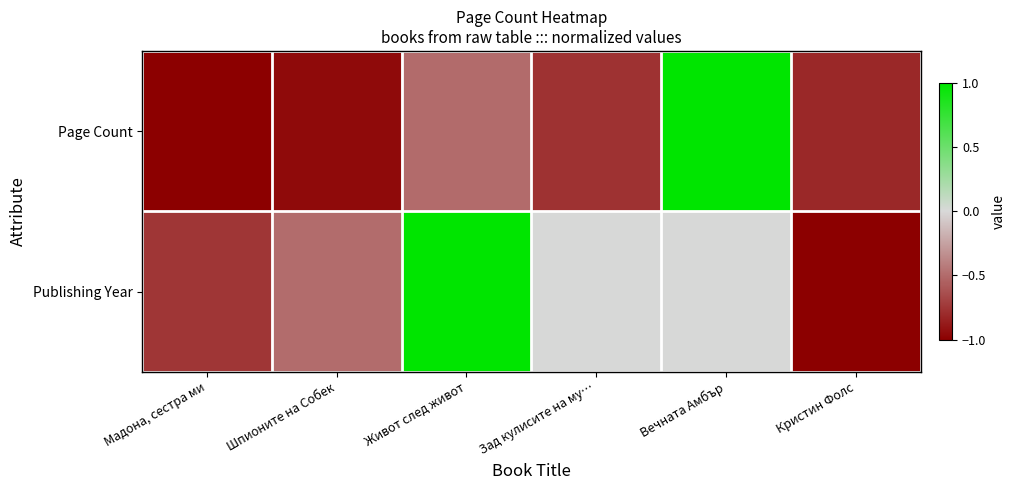

At which category is the sum across all series the highest?

Вечната Амбър